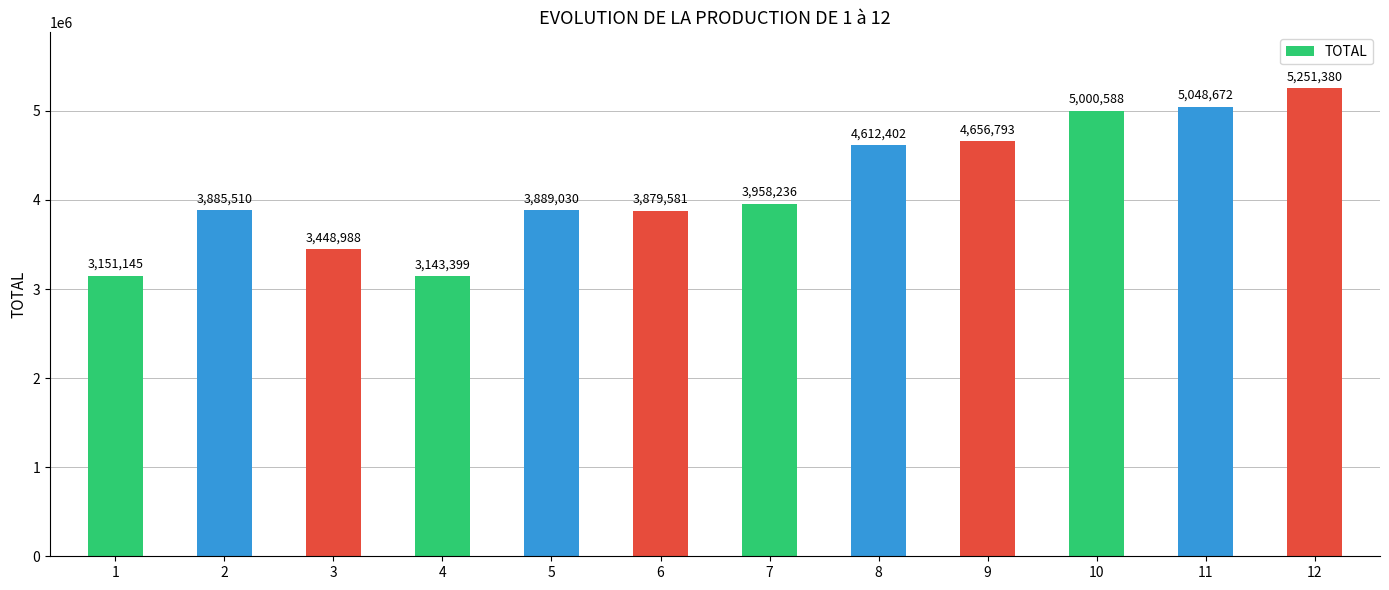

What is the difference between the second highest and second lowest values?

1897527